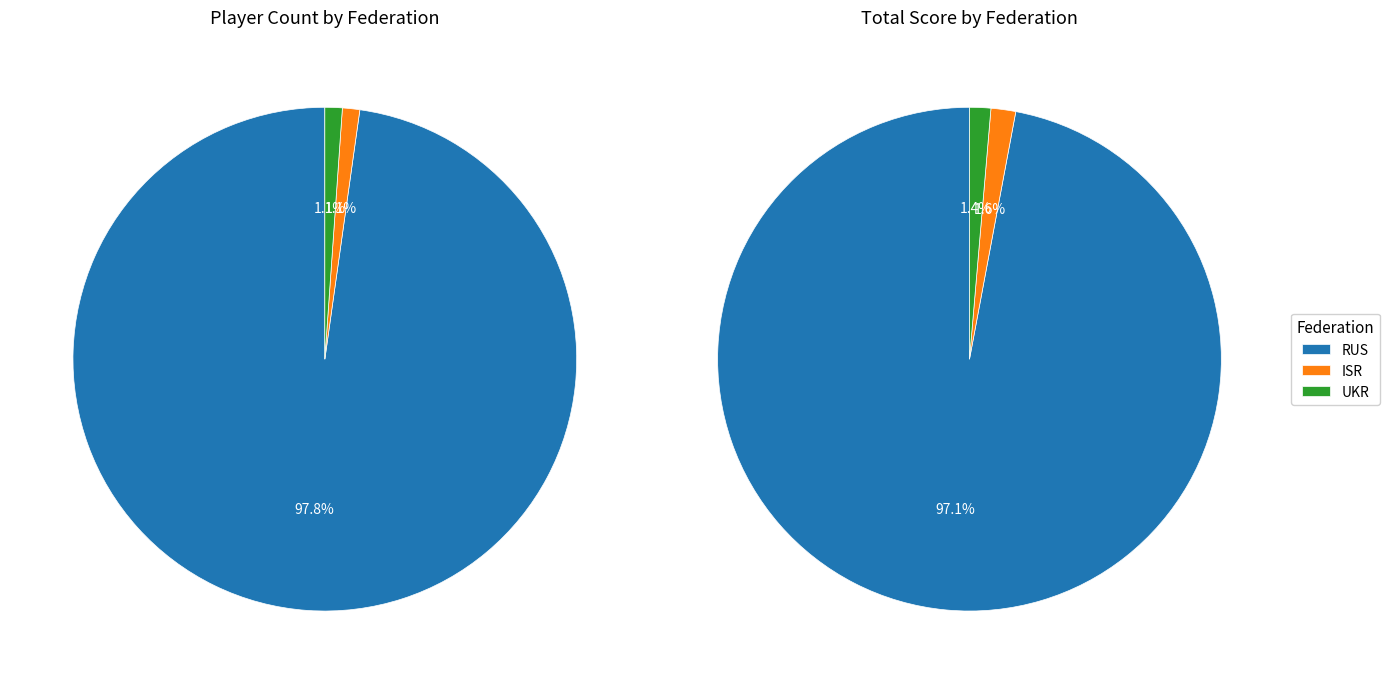

What is the smallest slice in the pie chart?

ISR